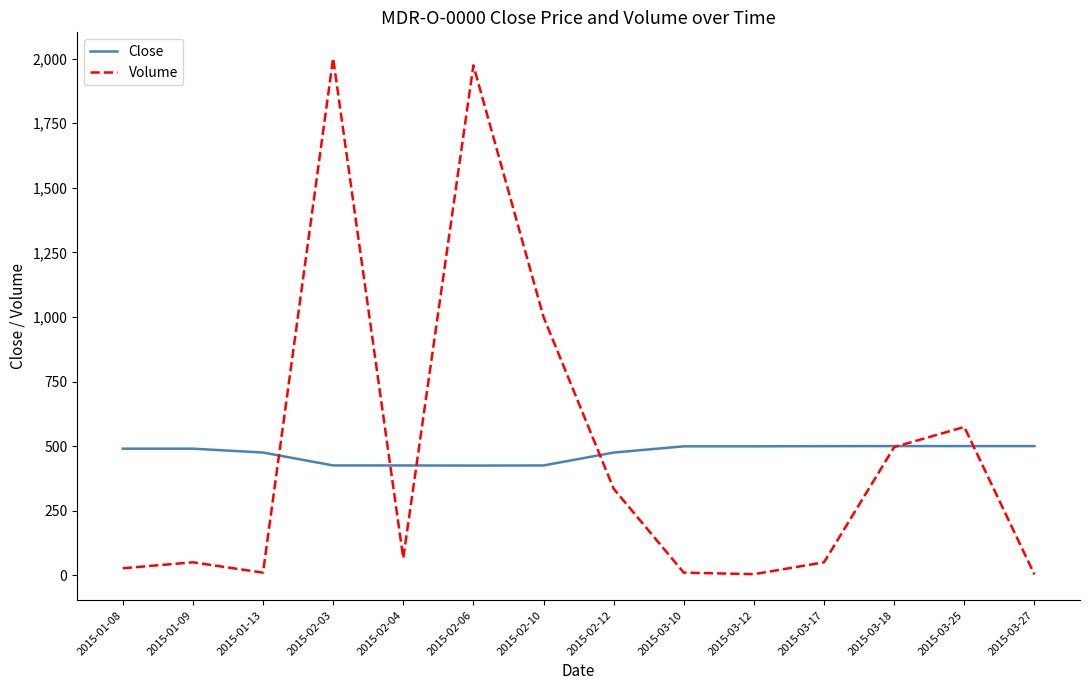

How many intersections are there between Volume and Close?

6